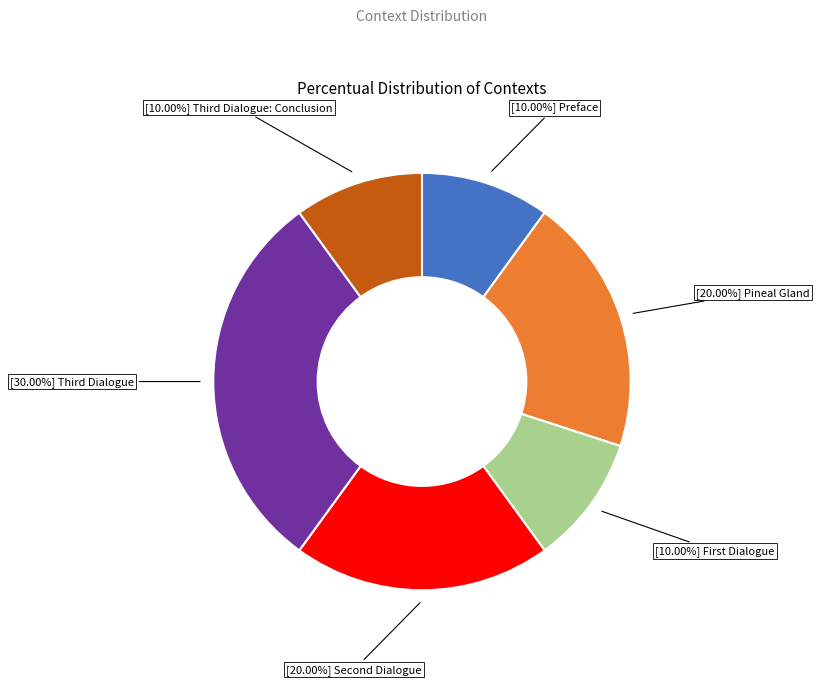

How many segments does this pie chart have?

6